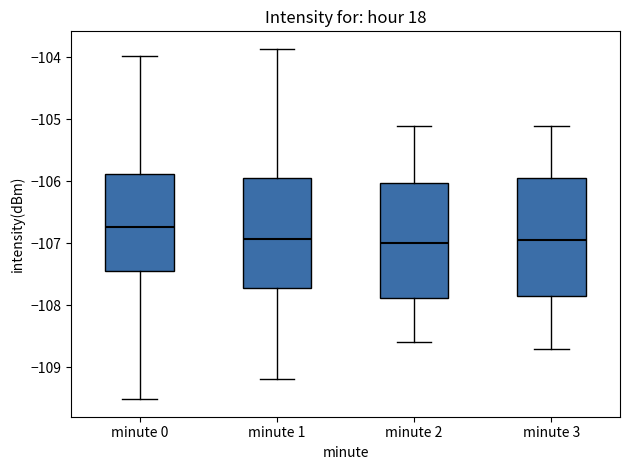

Reading left to right, read every box against the y-axis: the position of its median line, the range the box covers, and the ends of its whiskers. The values are not printed on the chart, so give them approximately, as read against the axis.

minute 0: median -106.7, box -107.4 to -105.9, whiskers -109.5 to -104.0
minute 1: median -106.9, box -107.7 to -105.9, whiskers -109.2 to -103.9
minute 2: median -107.0, box -107.9 to -106.0, whiskers -108.6 to -105.1
minute 3: median -106.9, box -107.8 to -105.9, whiskers -108.7 to -105.1